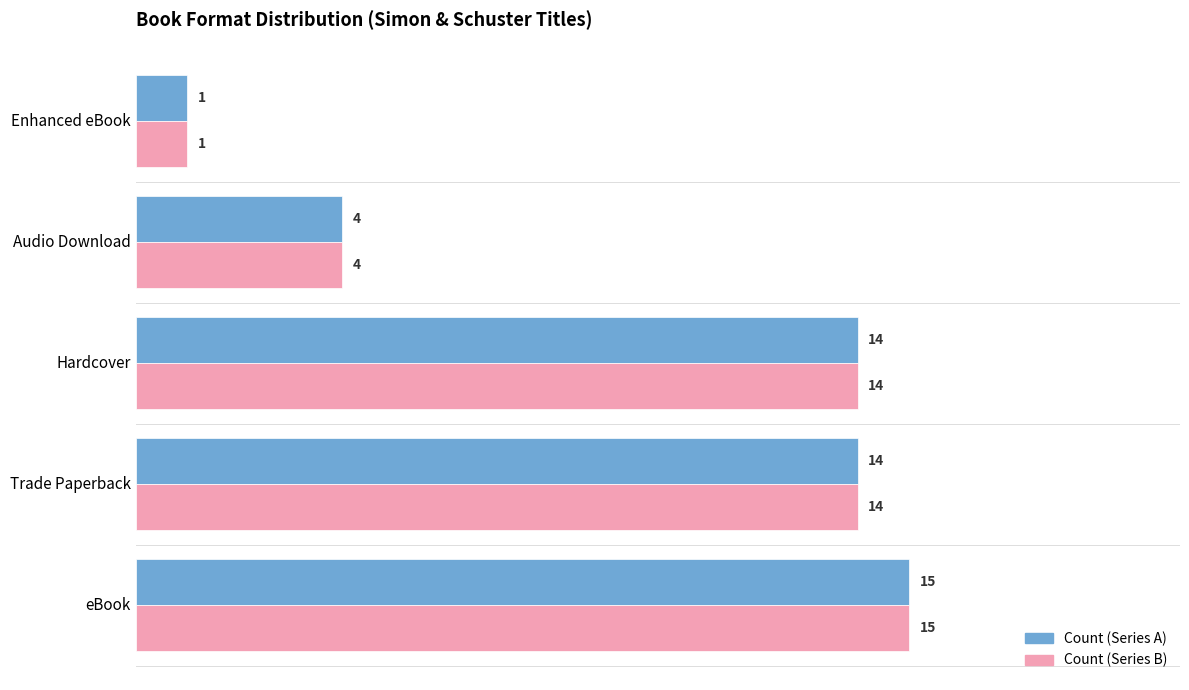

At which category is the sum across all series the highest?

eBook